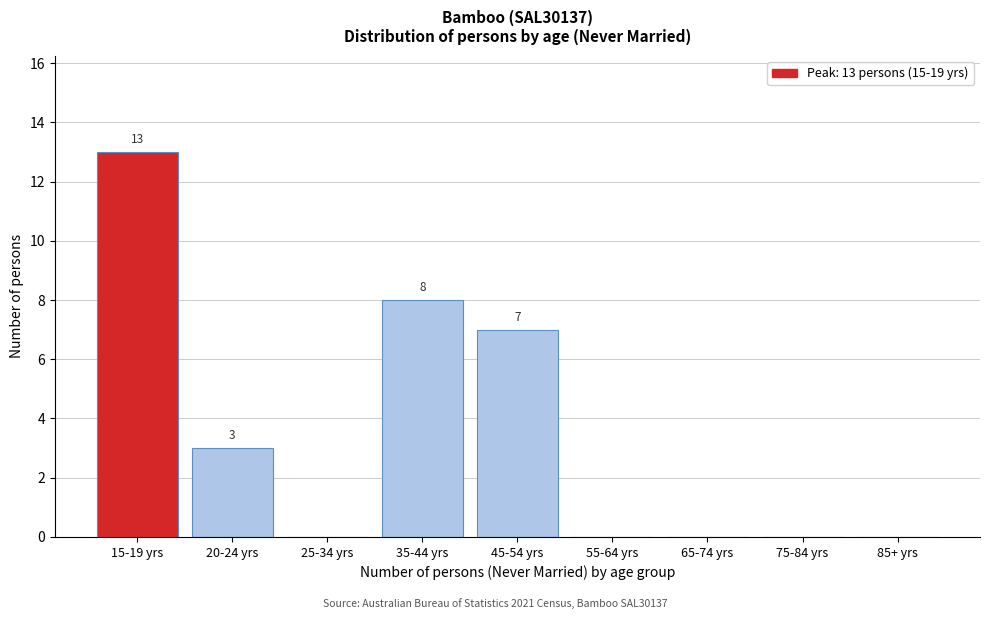

Reading right to left, extract all data points from this chart.

85+ yrs=0	75-84 yrs=0	65-74 yrs=0	55-64 yrs=0	45-54 yrs=7	35-44 yrs=8	25-34 yrs=0	20-24 yrs=3	15-19 yrs=13